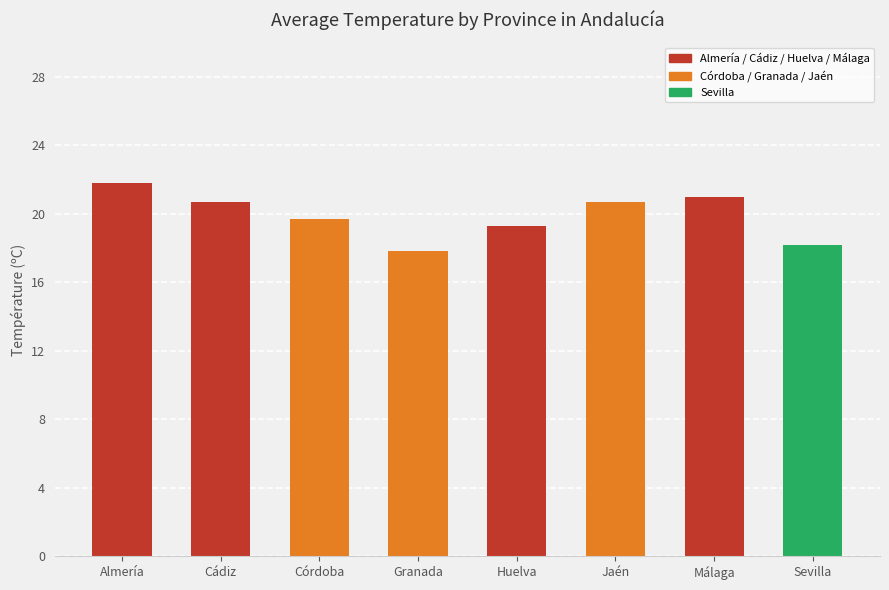

Reading left to right, what are all the values shown in this chart?

Almería=21.8	Cádiz=20.7	Córdoba=19.7	Granada=17.8	Huelva=19.3	Jaén=20.7	Málaga=21.0	Sevilla=18.2